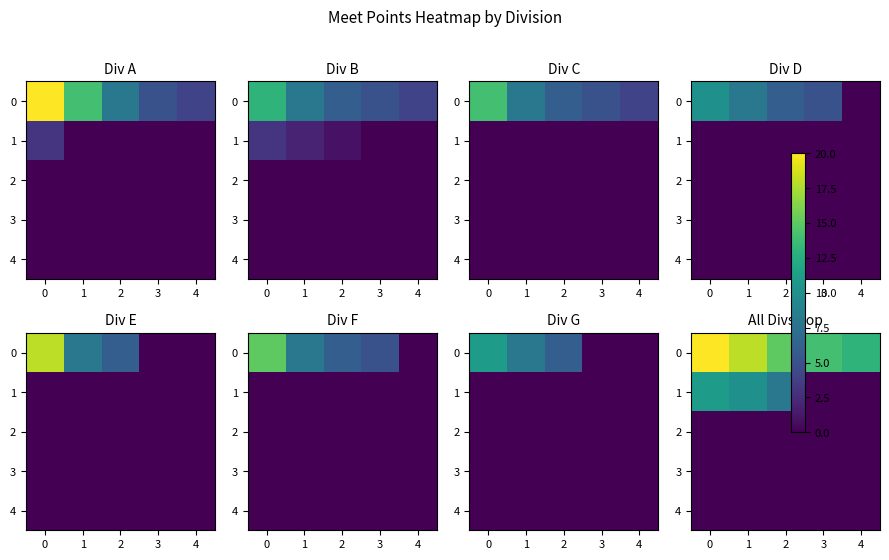

What is the maximum value shown in the chart?

20